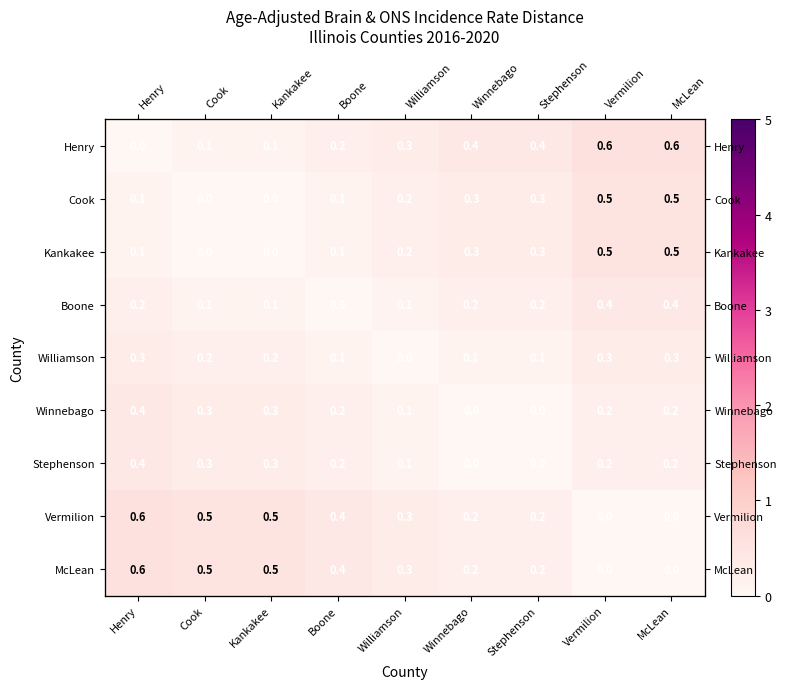

At which category is the sum across all series the highest?

Vermilion